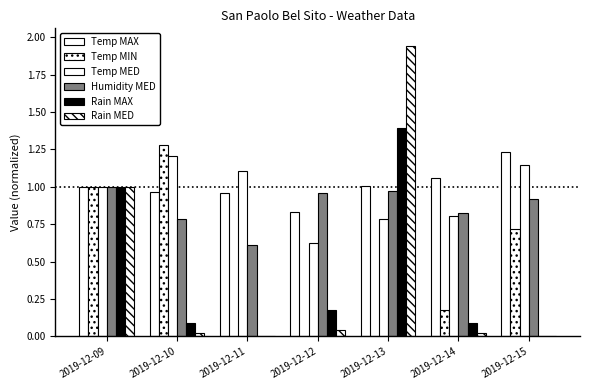

Is the value of Temp MIN at 2019-12-13 greater than the value of Rain MAX at 2019-12-12?

No